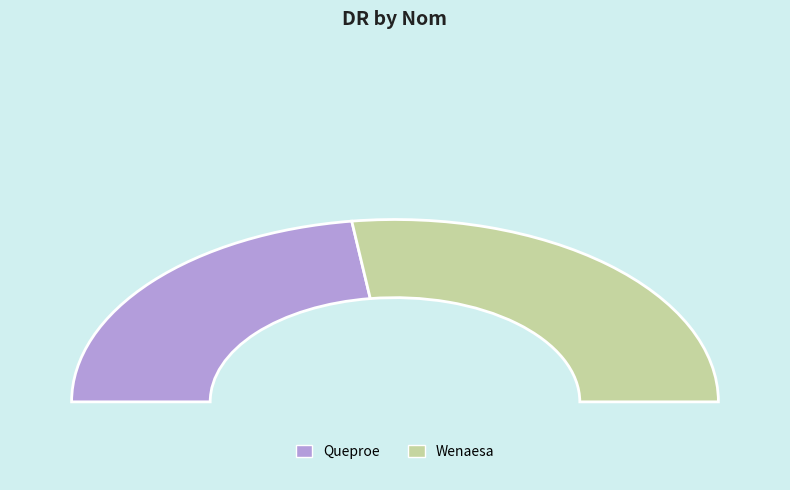

Count the number of slices in the pie.

2